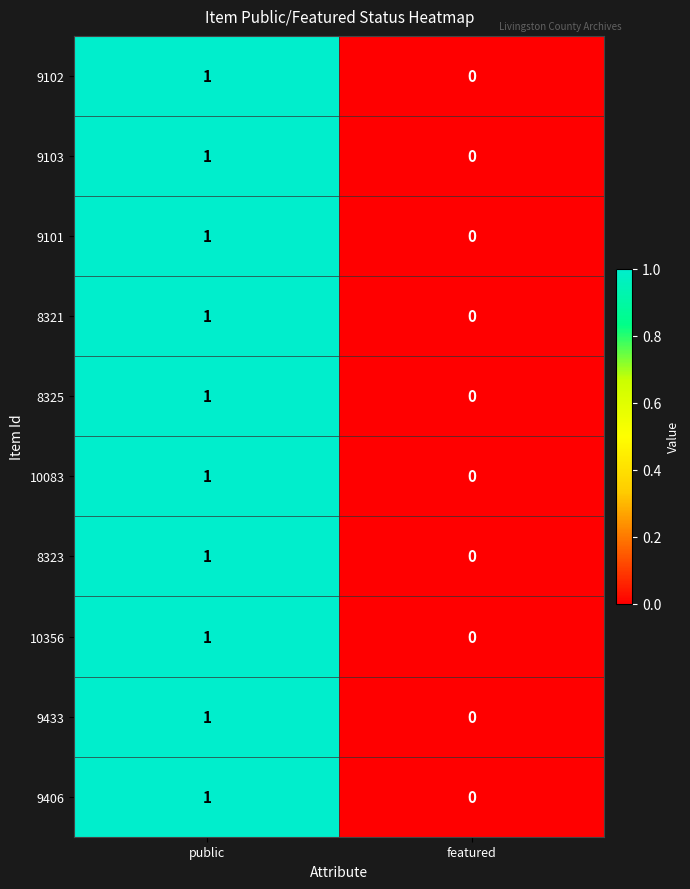

At which category is the sum across all series the highest?

public